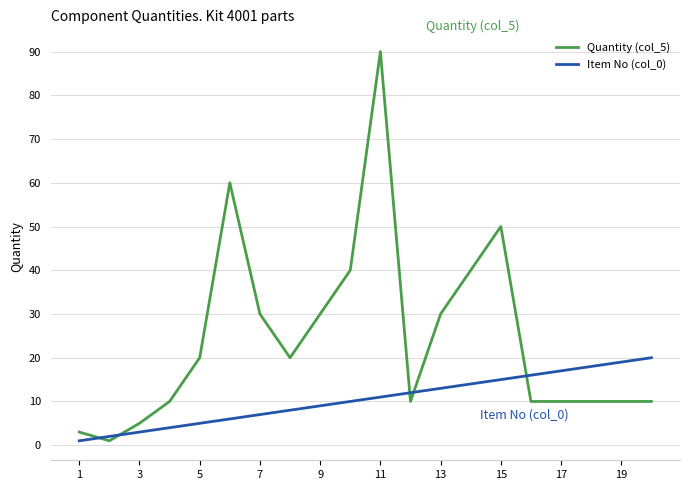

True or false: Quantity (col_5) and Item No (col_0) intersect in this chart.

True